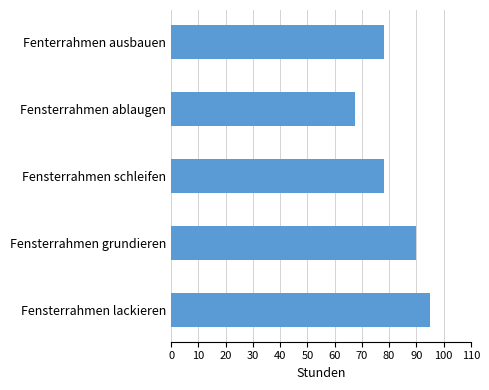

Reading bottom to top, what are all the values shown in this chart?

Fensterrahmen lackieren=95.0	Fensterrahmen grundieren=90.0	Fensterrahmen schleifen=78.0	Fensterrahmen ablaugen=67.5	Fenterrahmen ausbauen=78.0